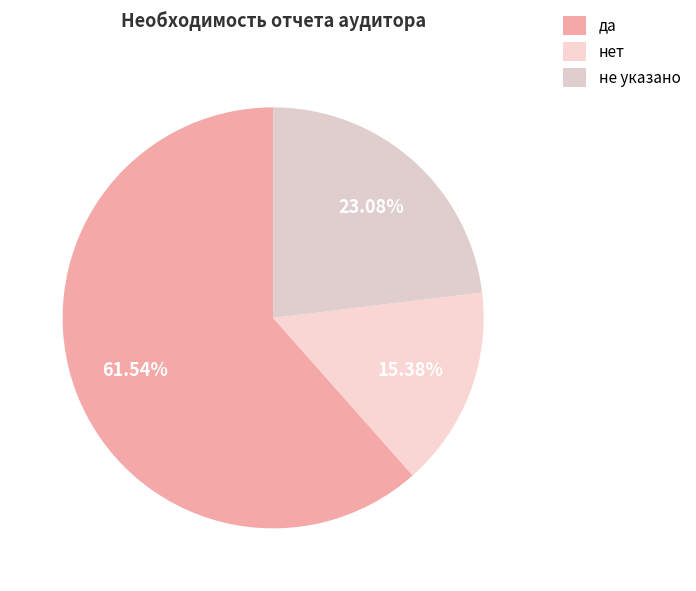

Is it true that нет is 15% of the pie?

True